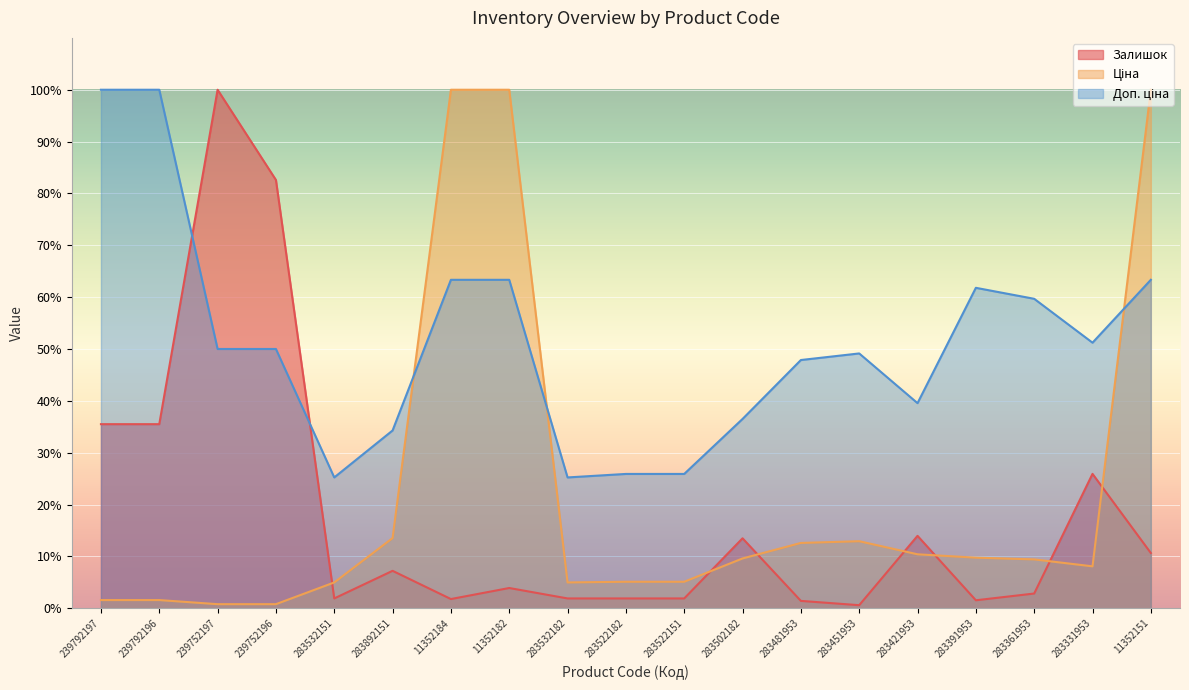

The value of Залишок at 283892151 is 7.2. True or false?

True